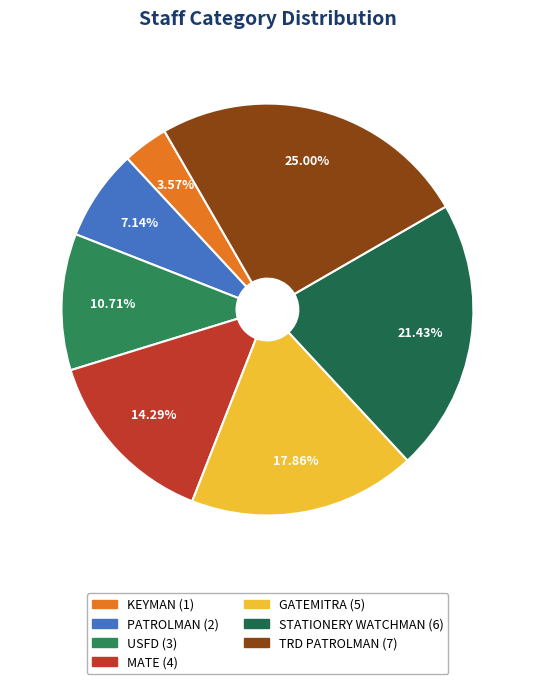

To the nearest percent, what is the difference between the largest and smallest slice percentages?

21%